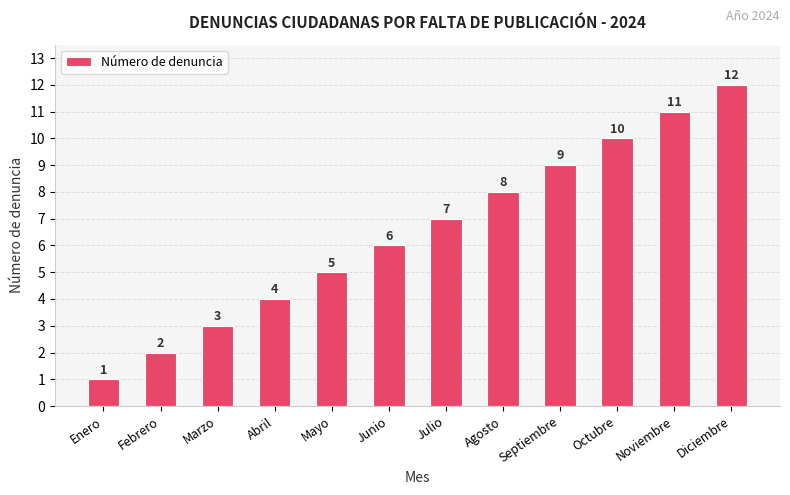

What position from the right is Mayo?

8